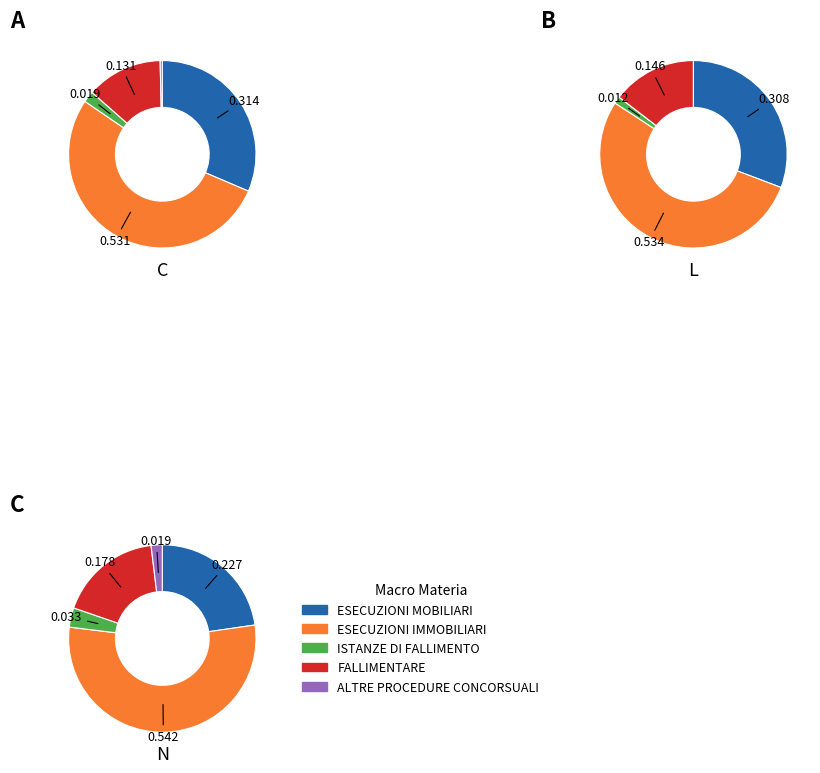

To the nearest percent, what is the difference between the largest and smallest slice percentages?

53%